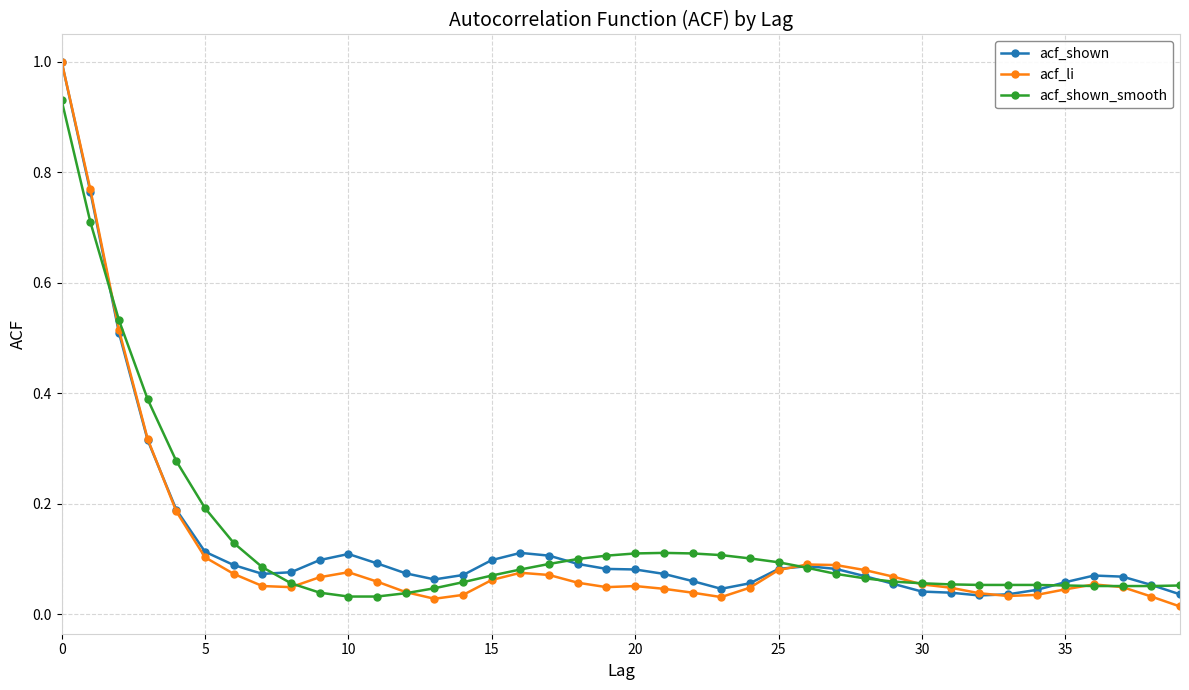

How many lines are shown in the chart?

3